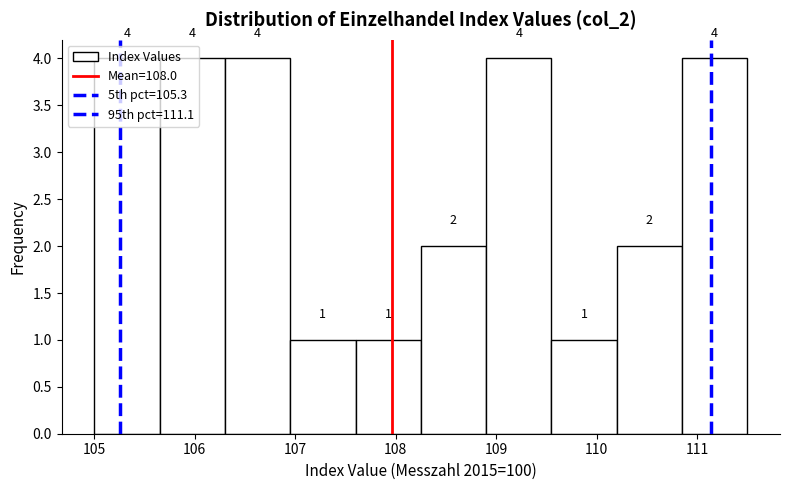

Reading left to right, transcribe this chart: for each bar, give the range it covers on the x-axis and its height. The bar edges are not printed on the chart, so give them approximately, as read against the axis.

105.00 to 105.65: 4
105.65 to 106.30: 4
106.30 to 106.95: 4
106.95 to 107.60: 1
107.60 to 108.25: 1
108.25 to 108.90: 2
108.90 to 109.55: 4
109.55 to 110.20: 1
110.20 to 110.85: 2
110.85 to 111.50: 4